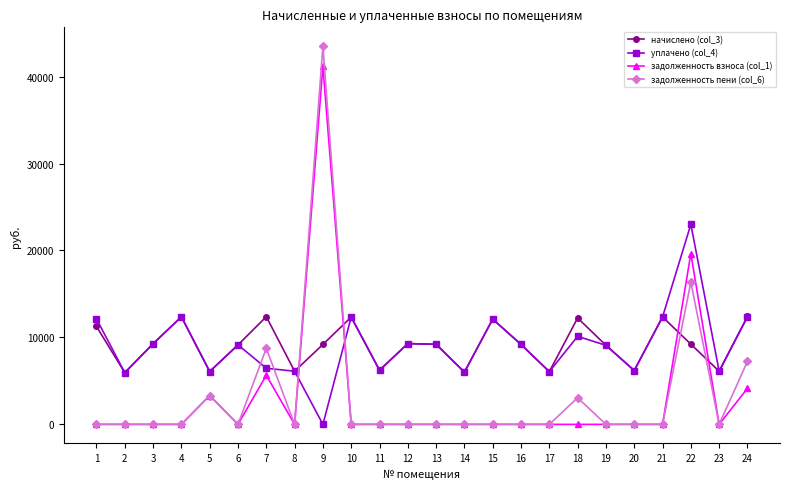

Is the value of задолженность пени (col_6) at 6 greater than the value of начислено (col_3) at 10?

No